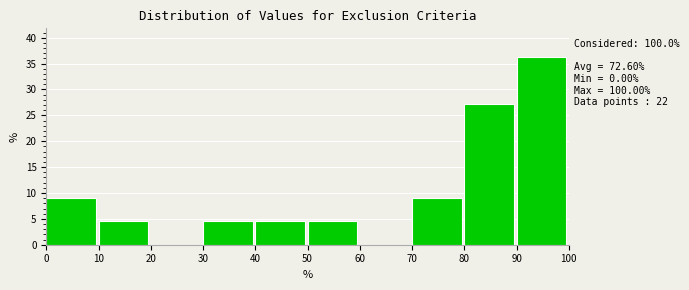

Which range on the x-axis has the tallest bar?

90 to 100